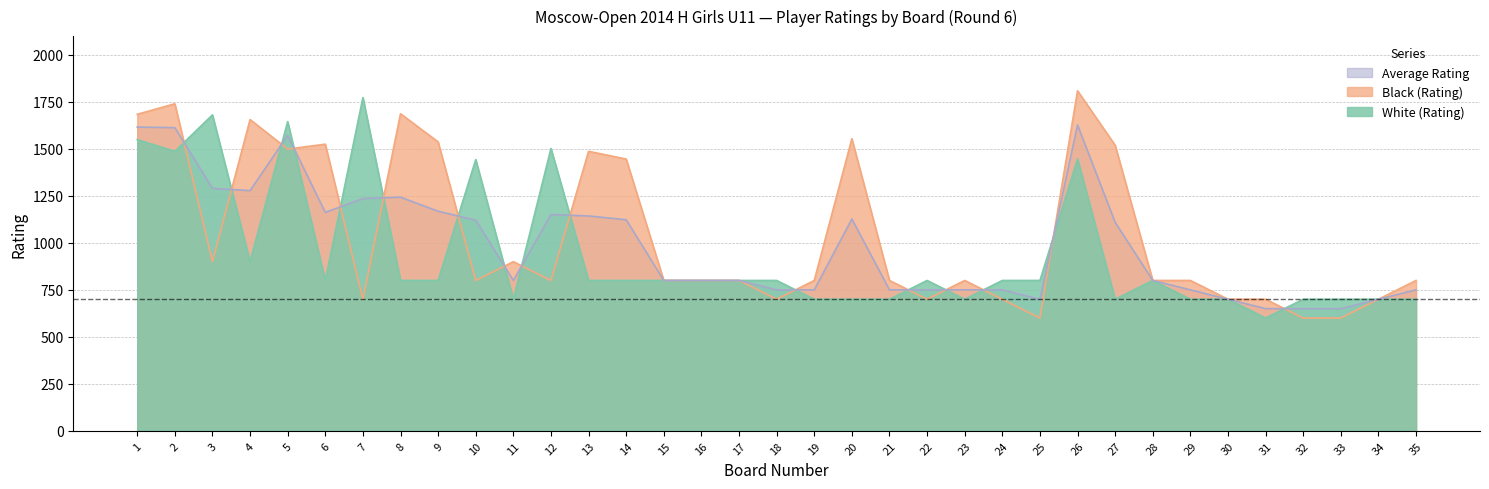

Reading left to right, extract all data points from this chart.

White (Rating): 1549	1487	1681	900	1645	800	1773	800	800	1443	700	1502	800	800	800	800	800	800	700	700	700	800	700	800	800	1446	700	800	700	700	600	700	700	700	700
Black (Rating): 1684	1740	900	1656	1499	1525	700	1687	1537	800	900	800	1487	1446	800	800	800	700	800	1554	800	700	800	700	600	1809	1519	800	800	700	700	600	600	700	800
Average Rating: 1616	1613	1290	1278	1572	1162	1236	1243	1168	1121	800	1151	1143	1123	800	800	800	750	750	1127	750	750	750	750	700	1627	1109	800	750	700	650	650	650	700	750